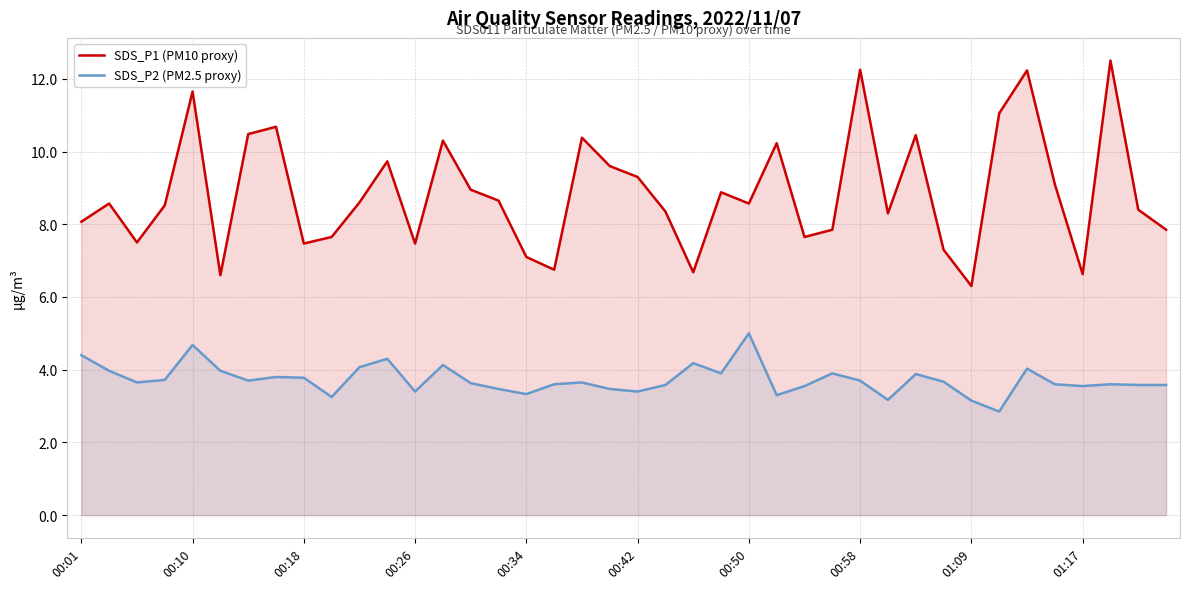

Rank the series by their average value, from lowest to highest.

SDS_P2 (PM2.5 proxy), SDS_P1 (PM10 proxy)